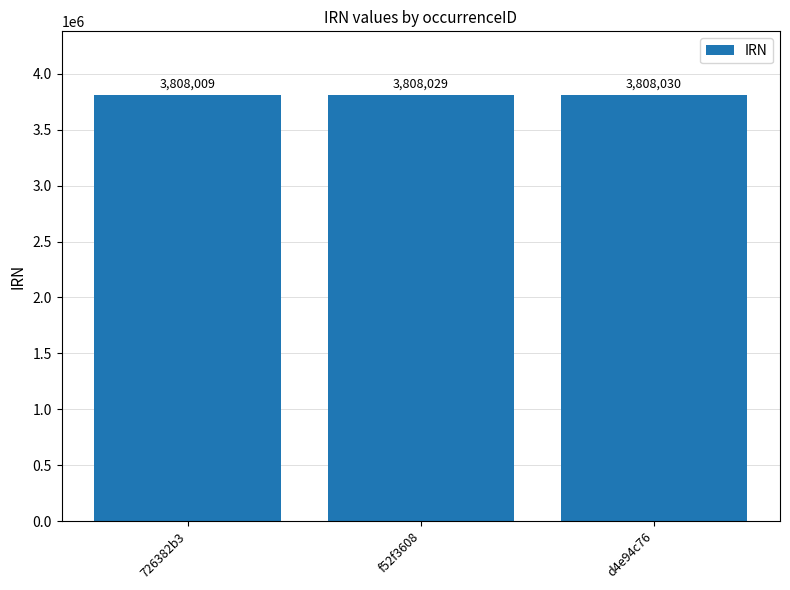

The value at 726382b3 is 3808009. True or false?

True